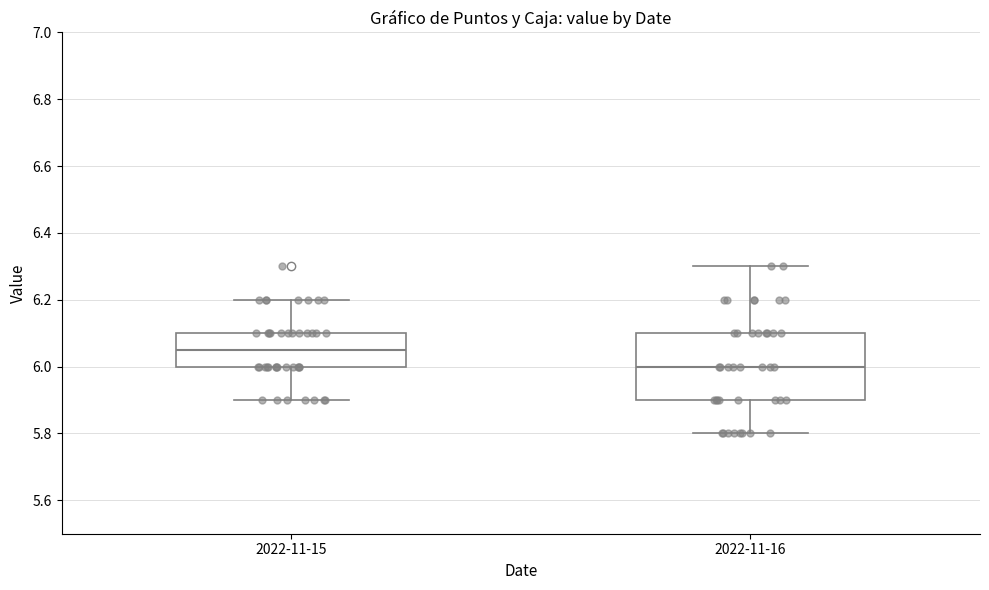

Which box's median line is the highest?

2022-11-15